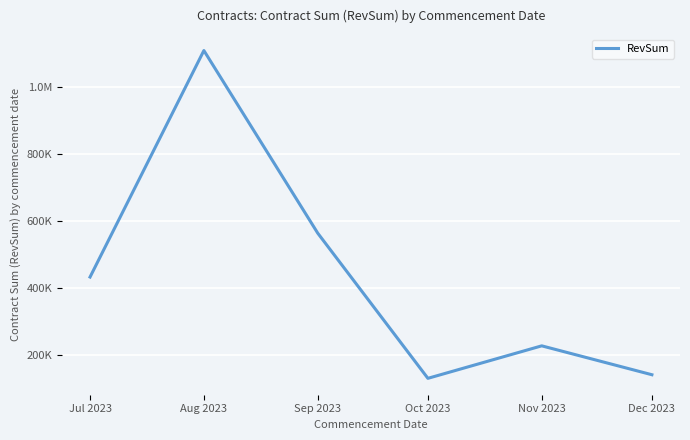

Reading left to right, transcribe all the data shown in this chart.

Jul 2023=433096.2	Aug 2023=1109511.3	Sep 2023=564208.4	Oct 2023=130618.8	Nov 2023=227656.6	Dec 2023=141380.2